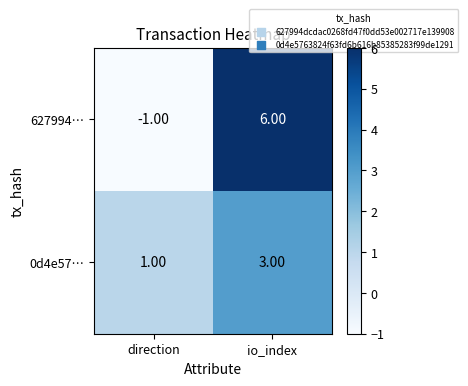

At how many categories does at least one series exceed 0?

2